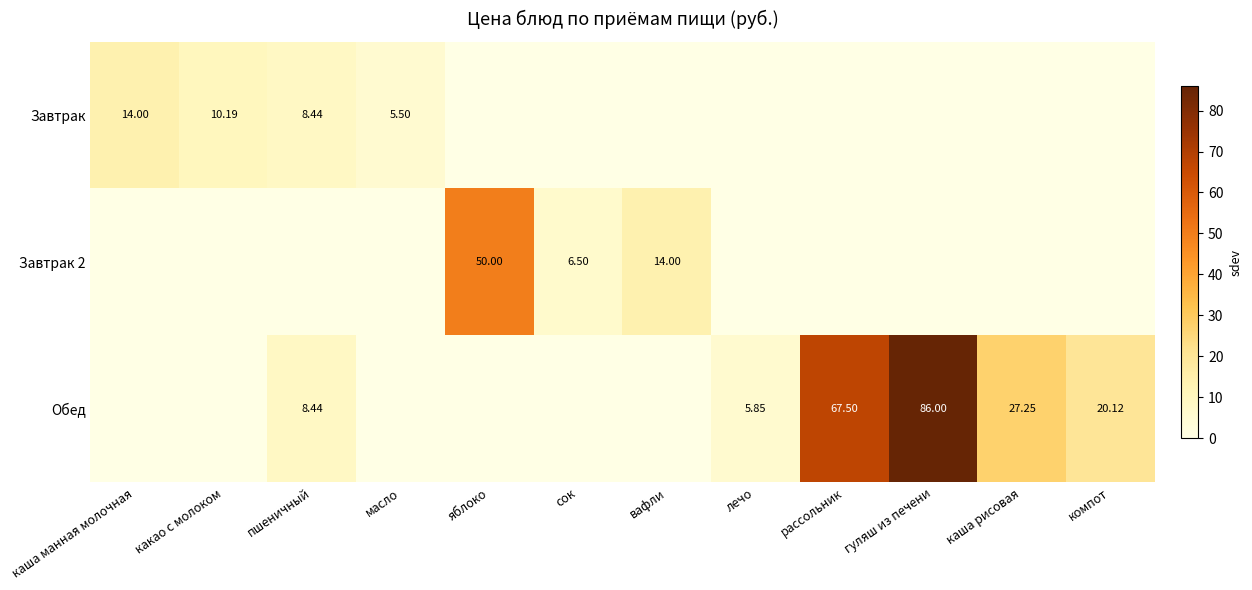

What is the average value of the Завтрак series?

3.2